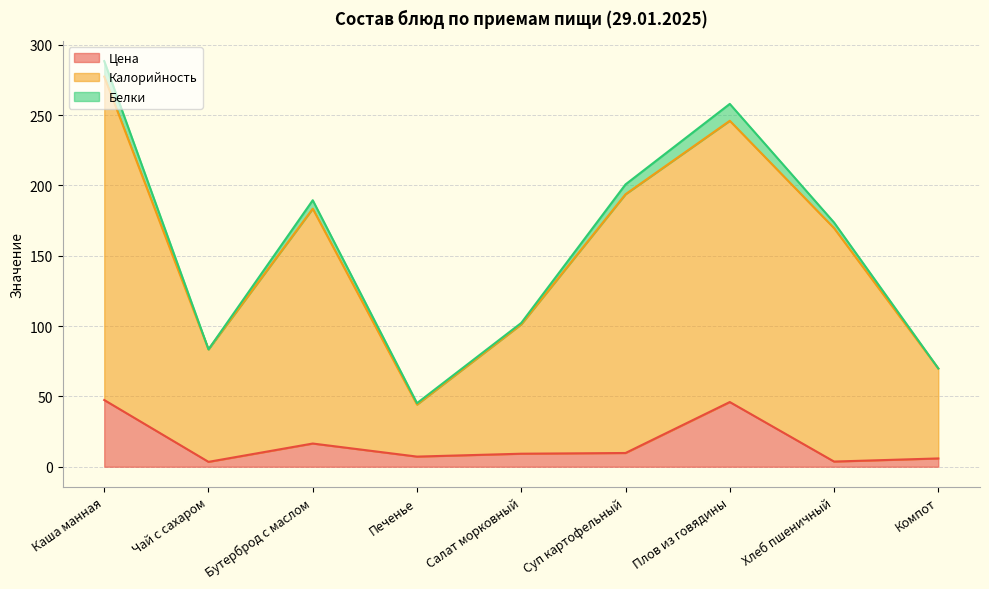

True or false: Цена and Калорийность cross at least once.

False